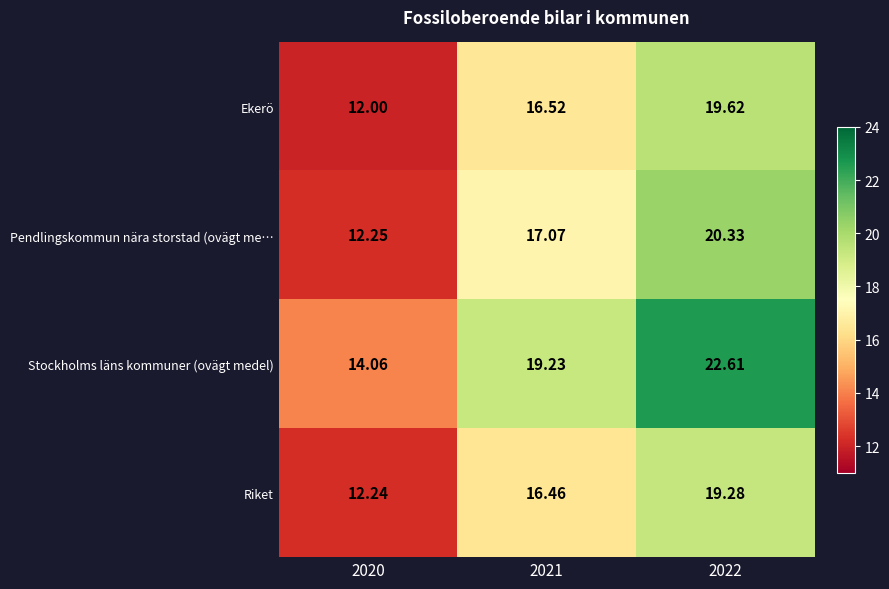

Which series has the largest total across all categories?

Stockholms läns kommuner (ovägt medel)